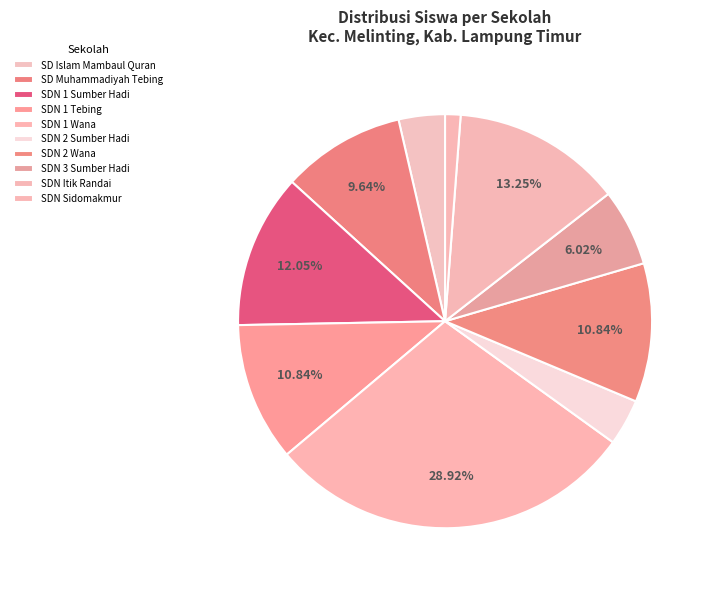

Count the number of slices in the pie.

10